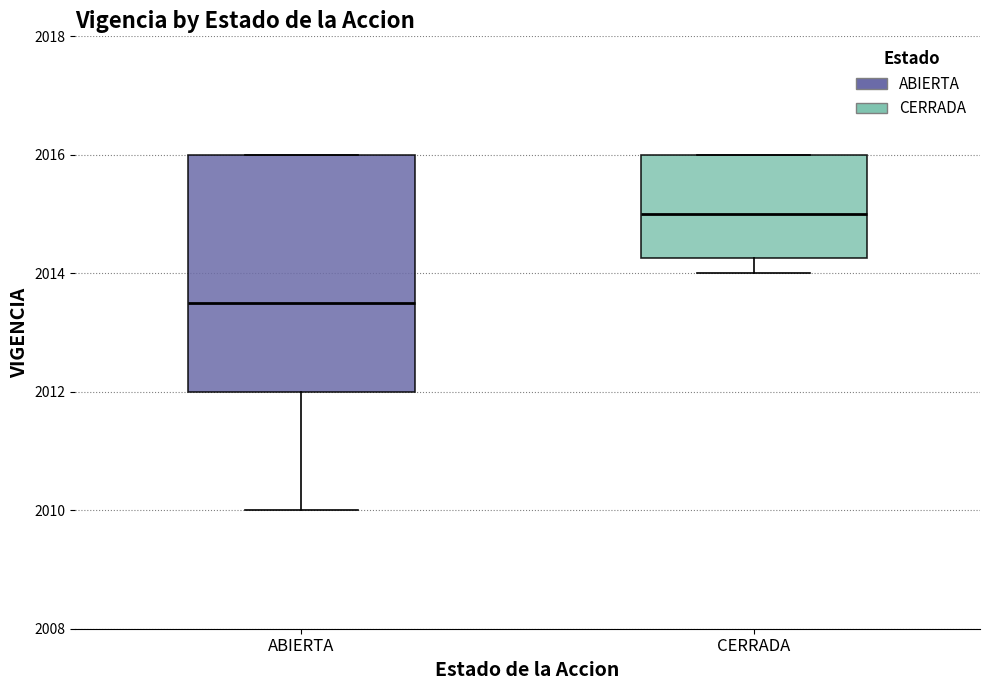

Comparing the boxes themselves (not the whiskers), which one is the tallest?

ABIERTA